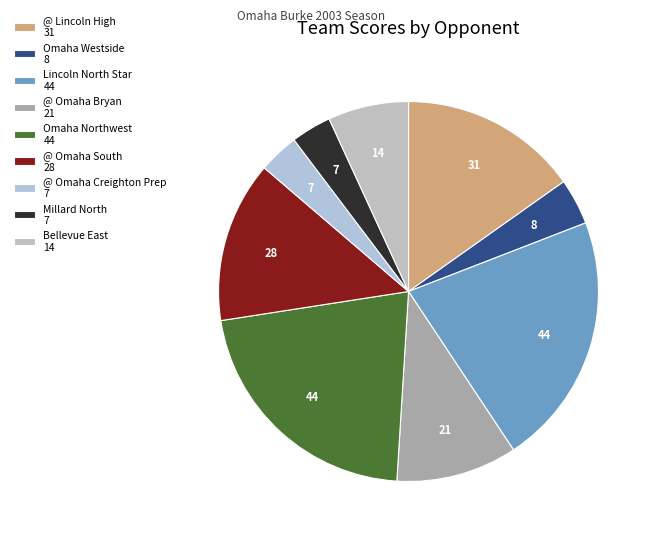

True or false: Omaha Northwest accounts for 11% of the total.

False